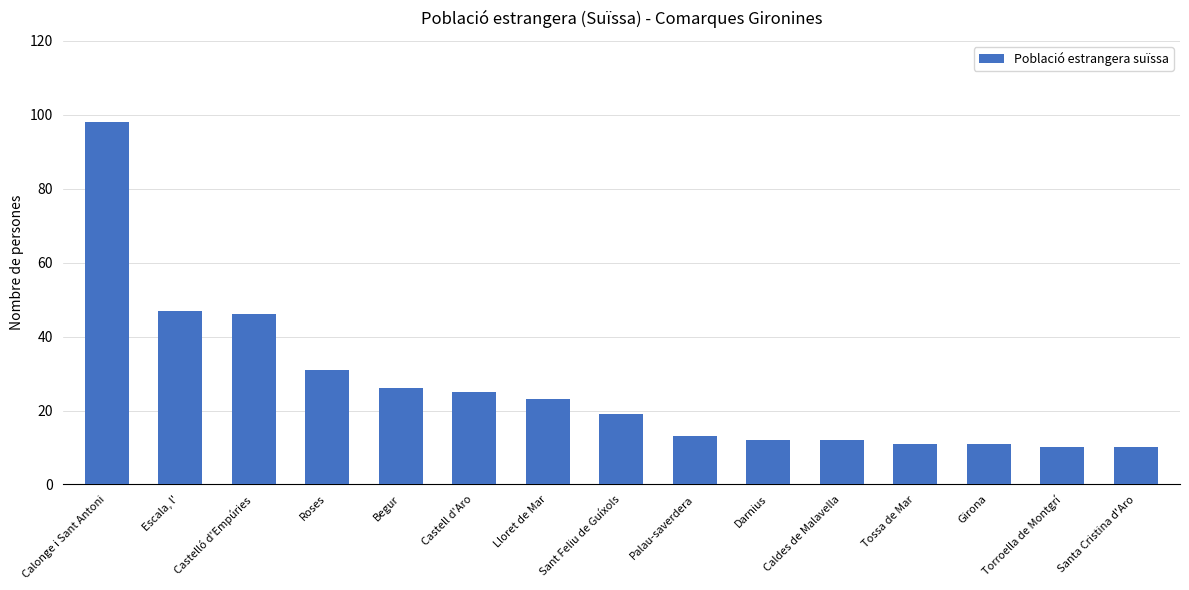

True or false: the data shows 8 at Caldes de Malavella.

False